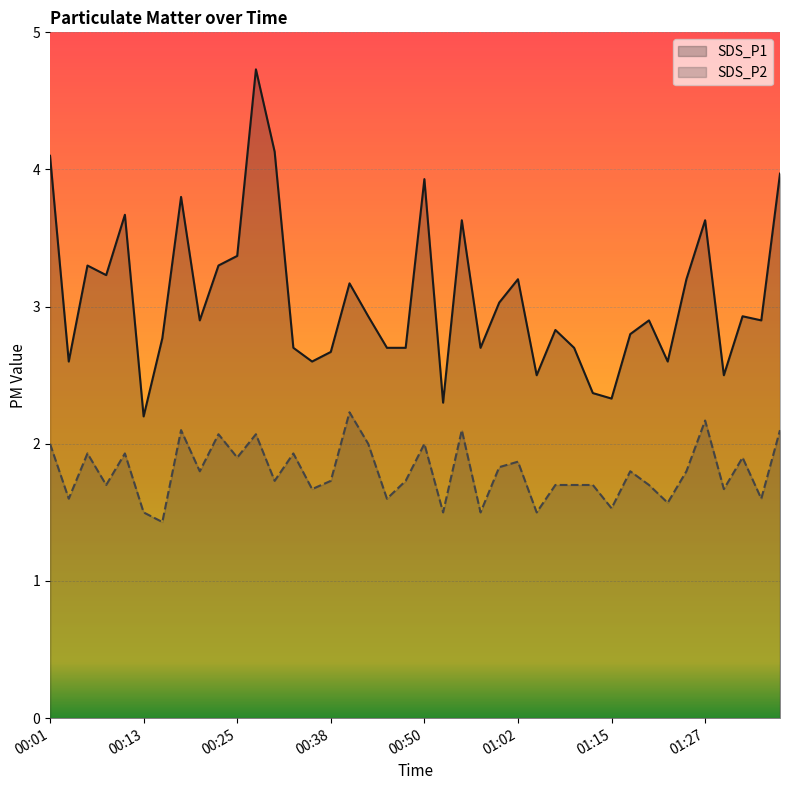

True or false: SDS_P1 has a value of 3.6 at 00:55.

True